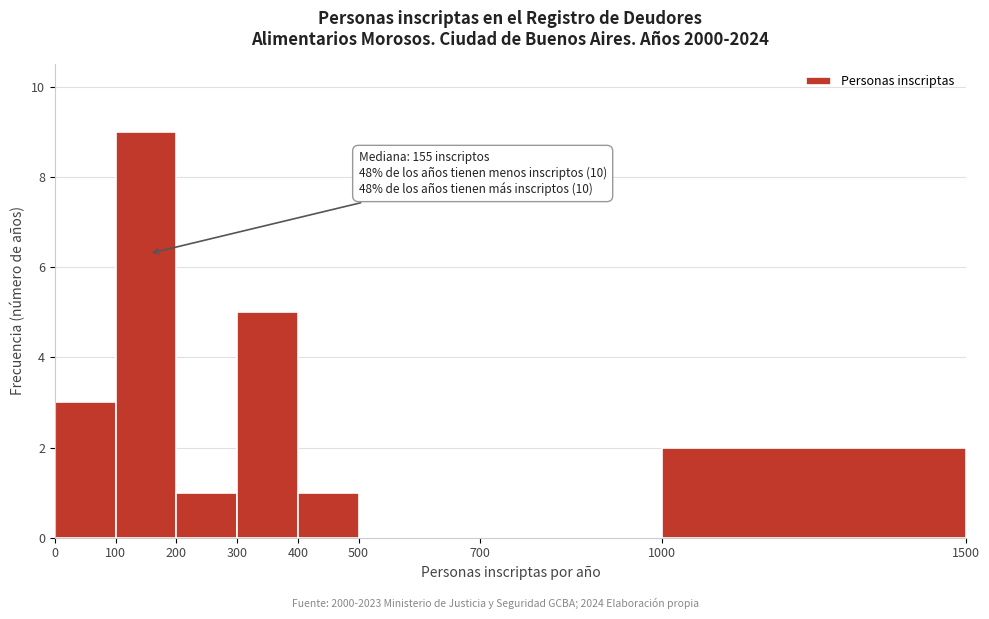

Over which range of the x-axis is the bar tallest?

100 to 200